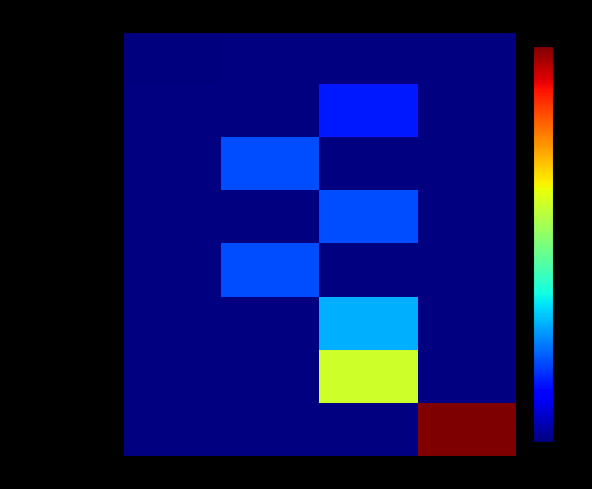

Read the Muzikář Matěj value at 14.

9.9